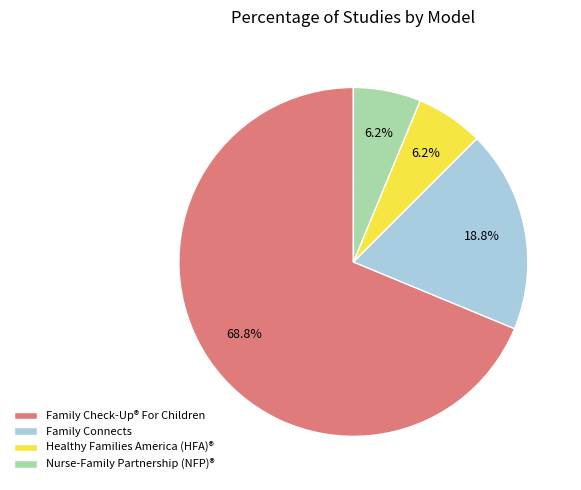

What is the ratio of the value at Healthy Families America (HFA)® to the value at Nurse-Family Partnership (NFP)®?

1.0